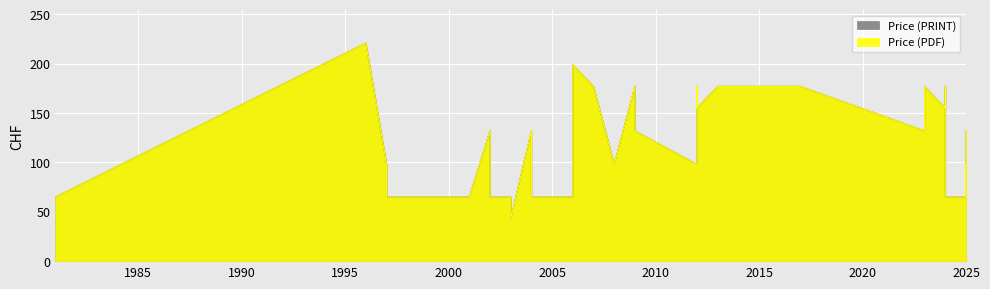

What is the sum of all Price (PRINT) values?

4655